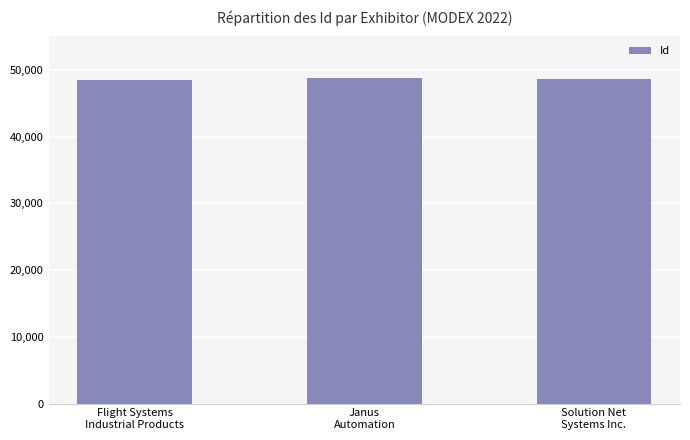

How many data points are less than 48678?

1